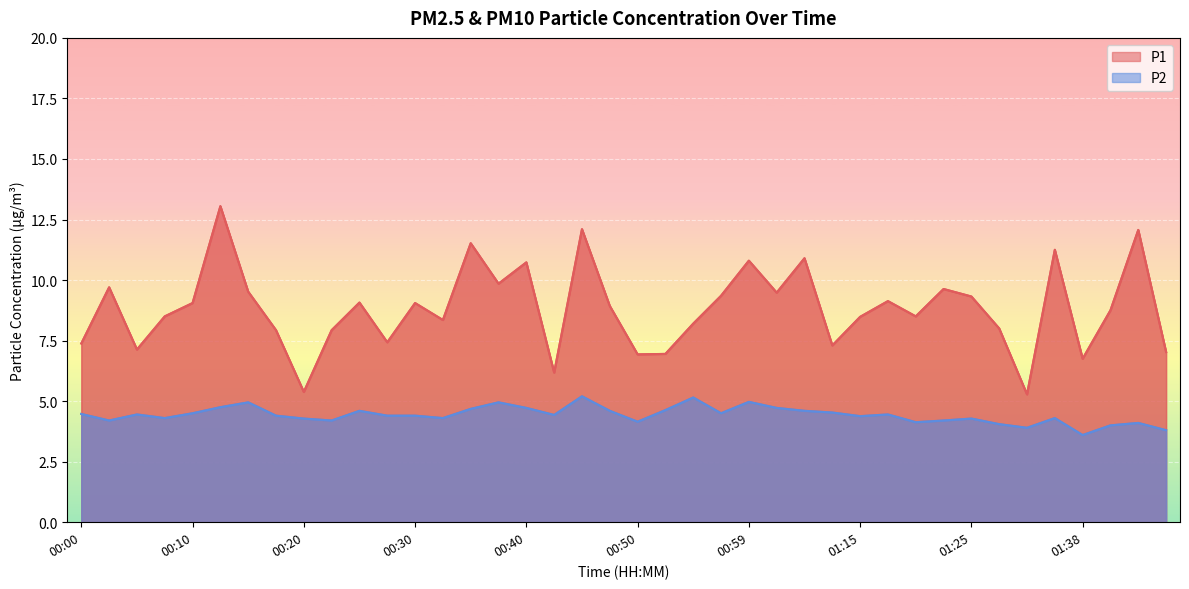

In P1, how many points are lower than both neighbors (excluding endpoints)?

12